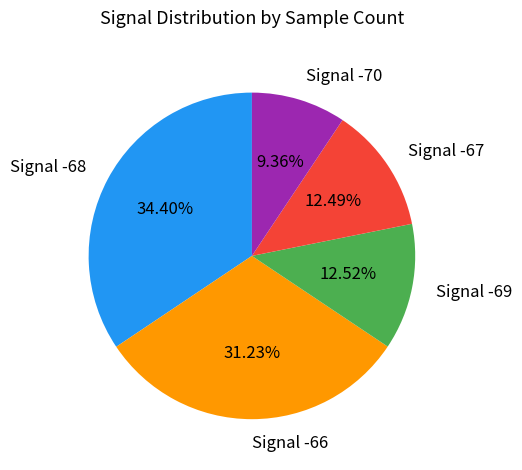

Is there any slice that represents more than half of the pie?

No